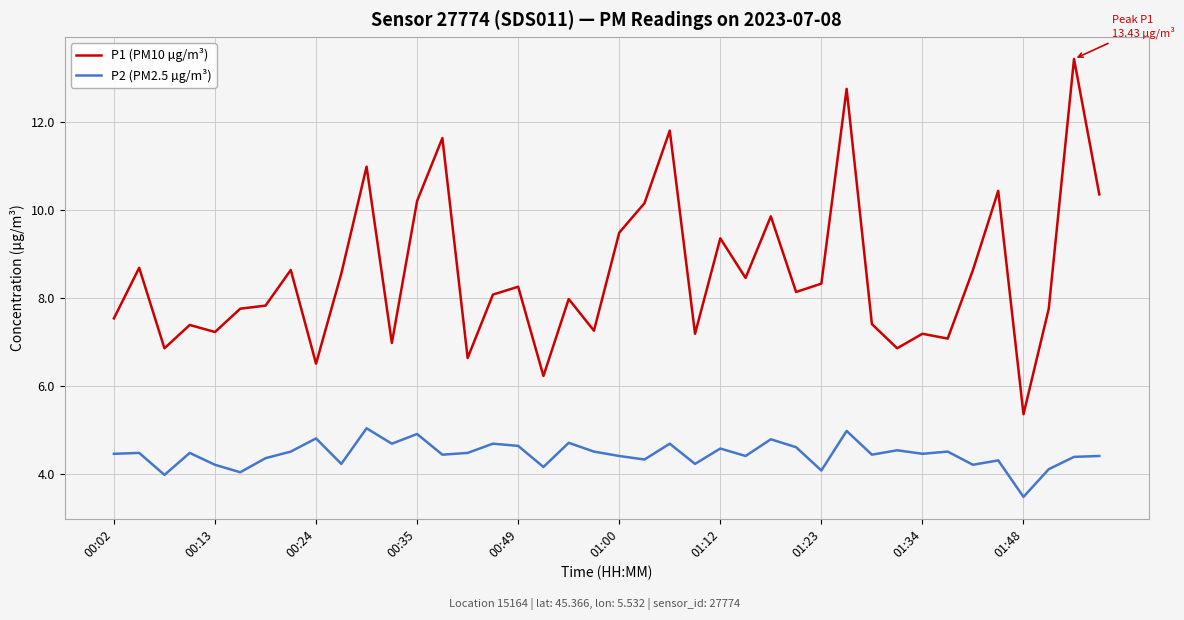

True or false: P1 (PM10 µg/m³) and P2 (PM2.5 µg/m³) cross at least once.

False